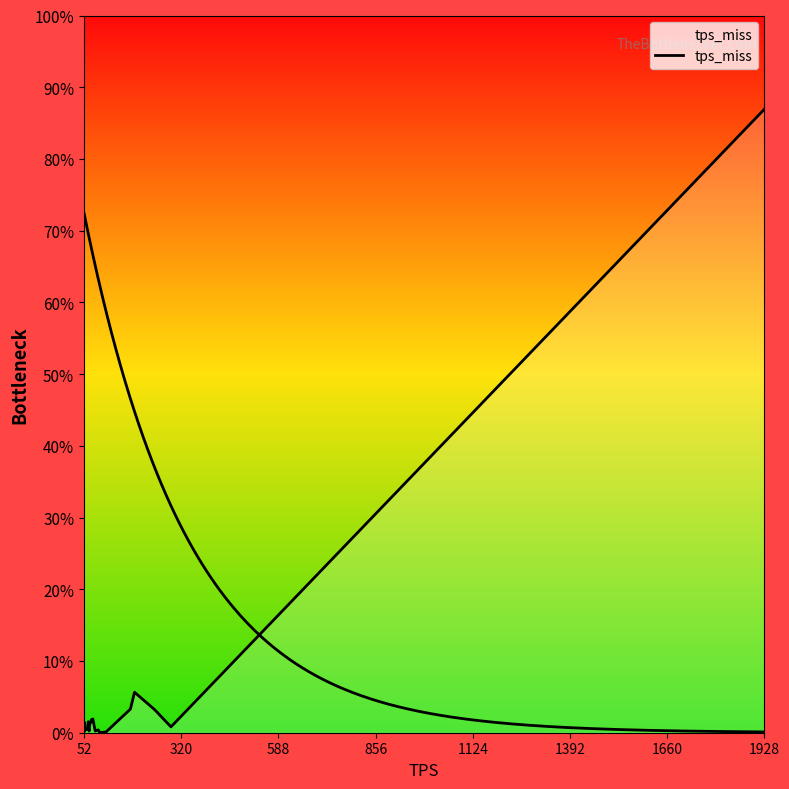

What is the sum of all values?

886.8